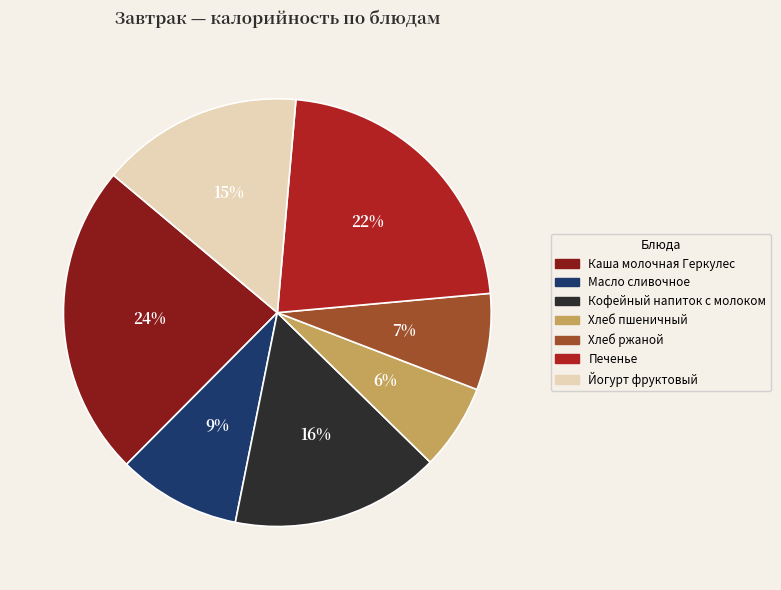

Is there a majority slice in this chart?

No